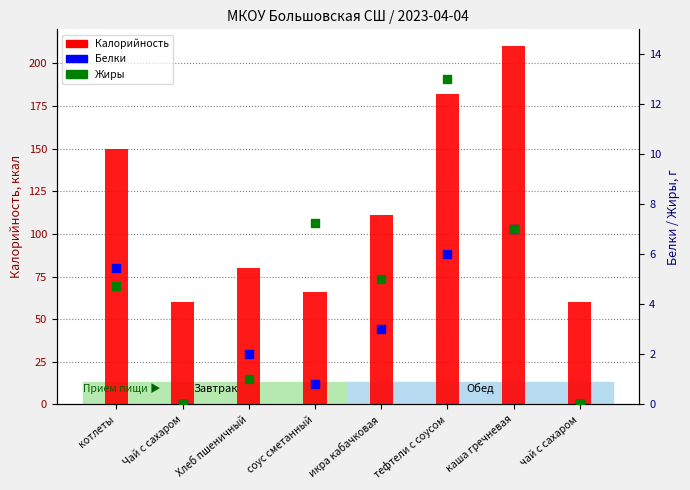

What is the total value across all series at тефтели с соусом?

201.0